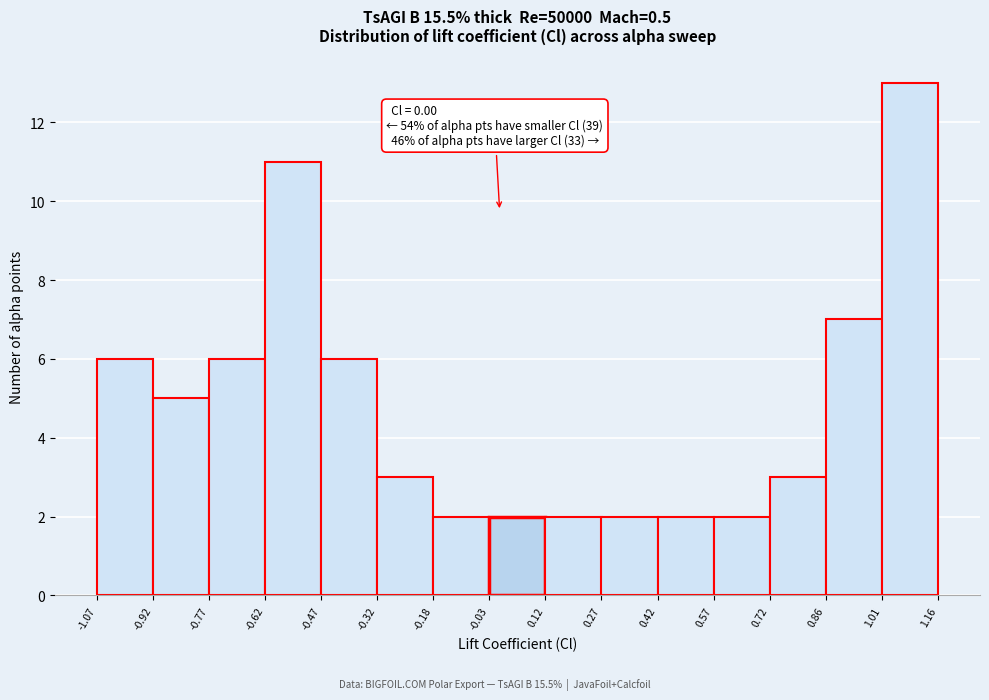

Over which range of the x-axis is the bar tallest?

1.01 to 1.16